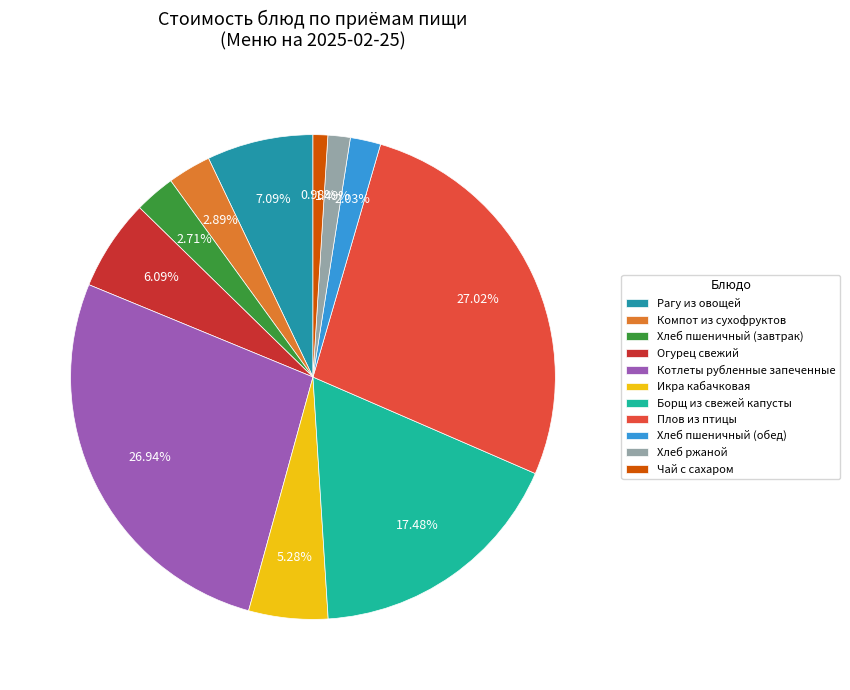

To the nearest percent, what is the combined percentage of Рагу из овощей and Икра кабачковая?

12%